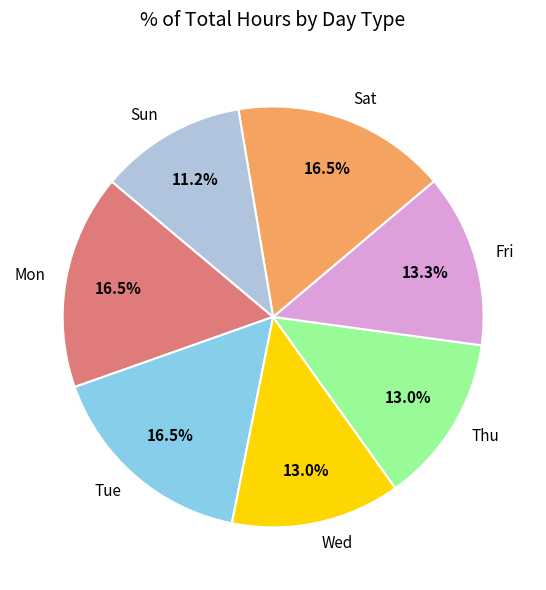

What is the smallest slice in the pie chart?

Sun